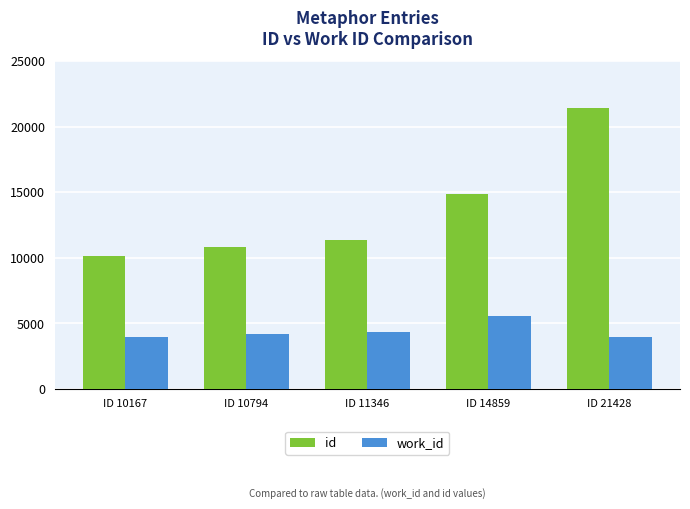

At which category does the chart reach its peak across all series?

ID 21428